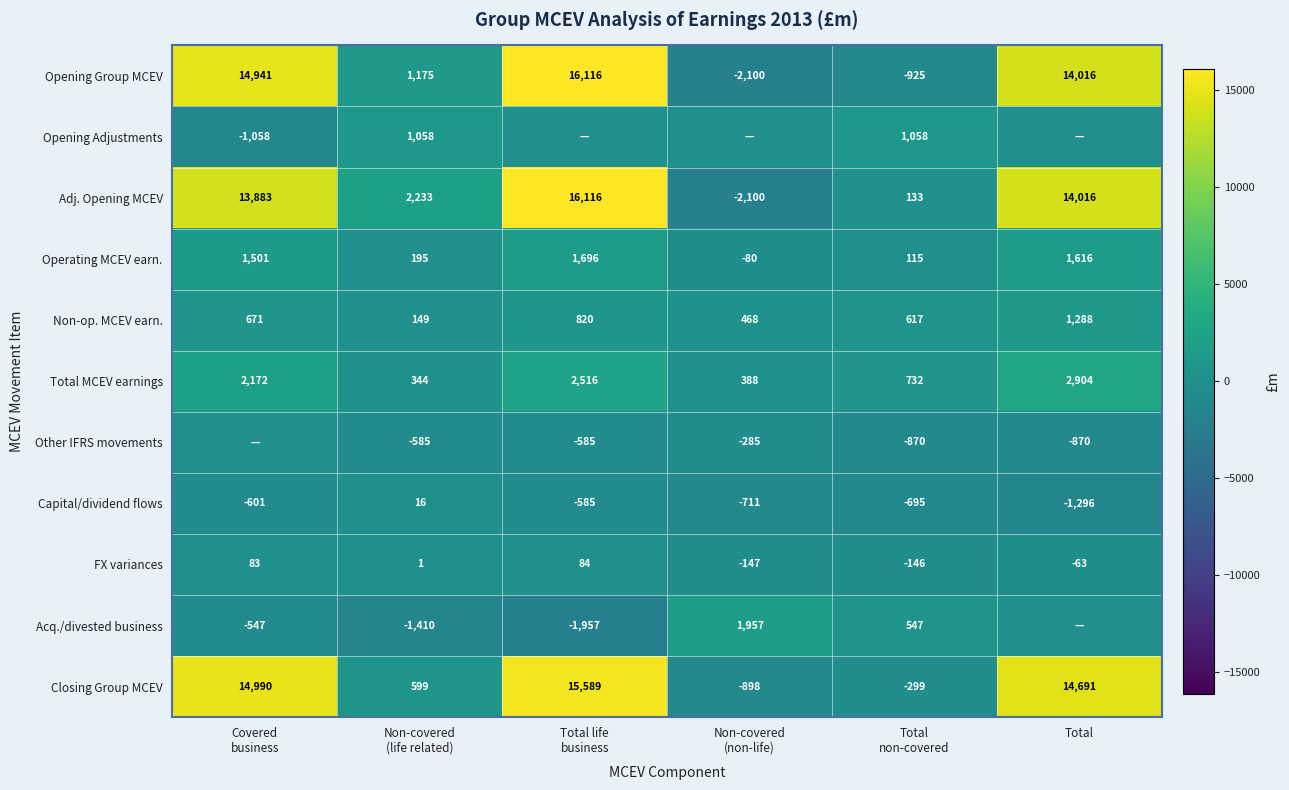

The value of Capital/dividend flows at Total is -1296. True or false?

True